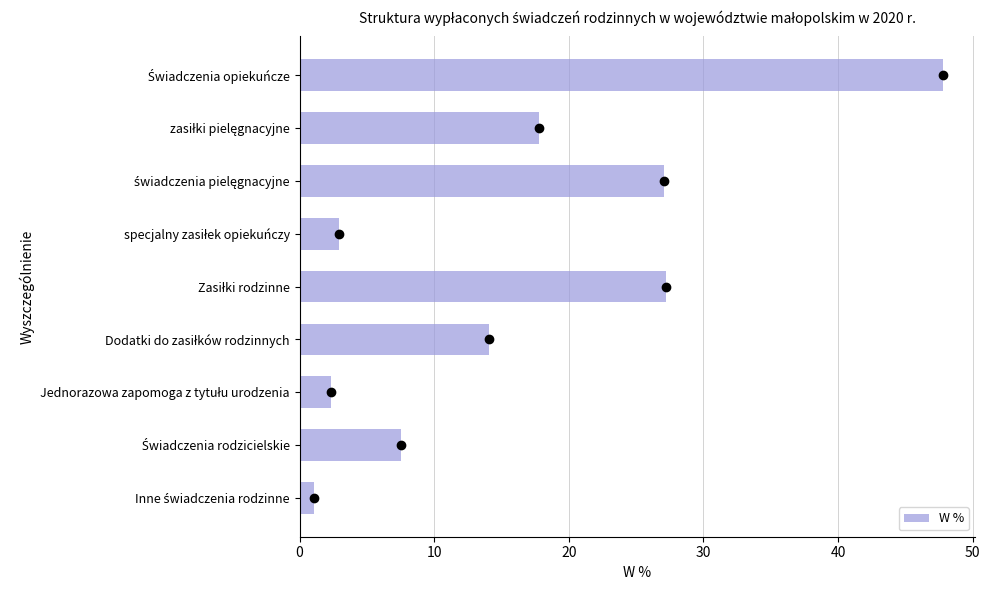

What is the sum of all values?

147.8